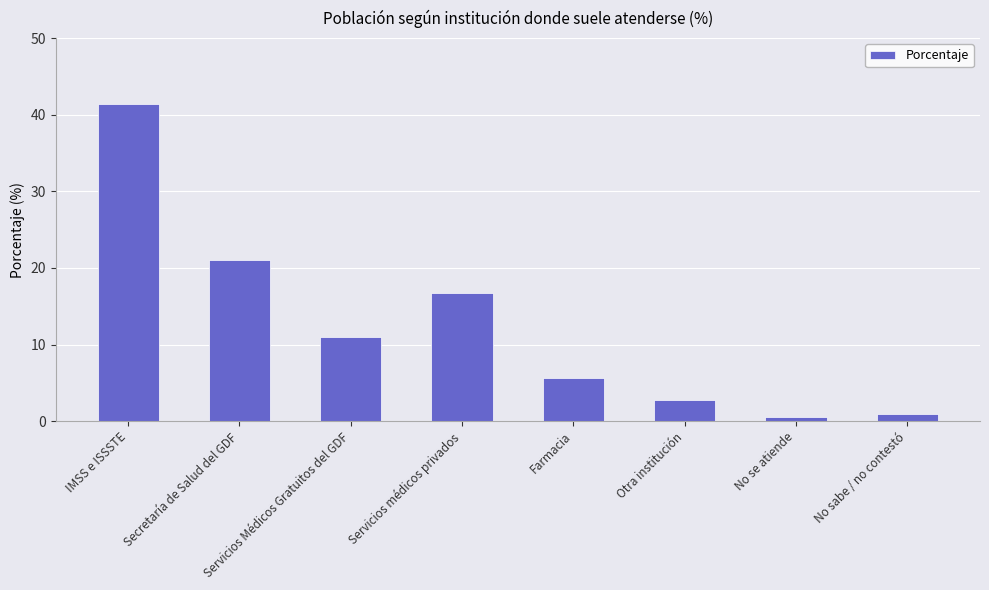

What is the maximum value shown in the chart?

41.5